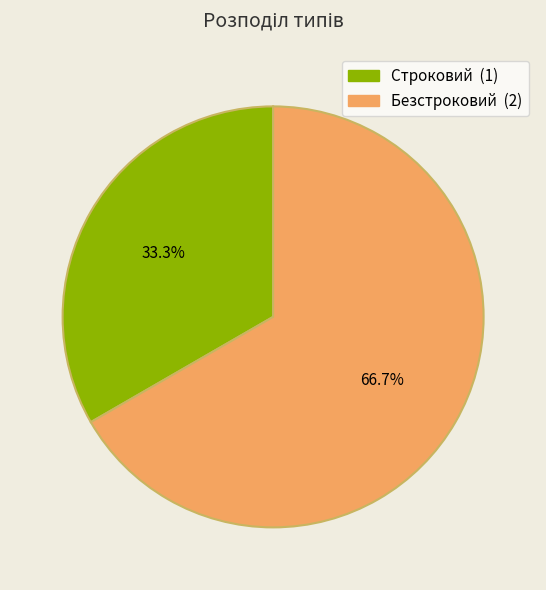

To the nearest percent, what portion does Строковий represent?

33%